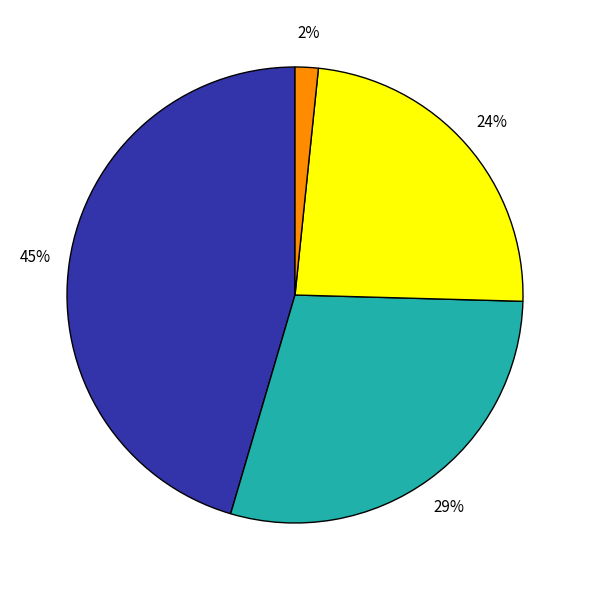

To the nearest percent, what is the average slice percentage?

25%